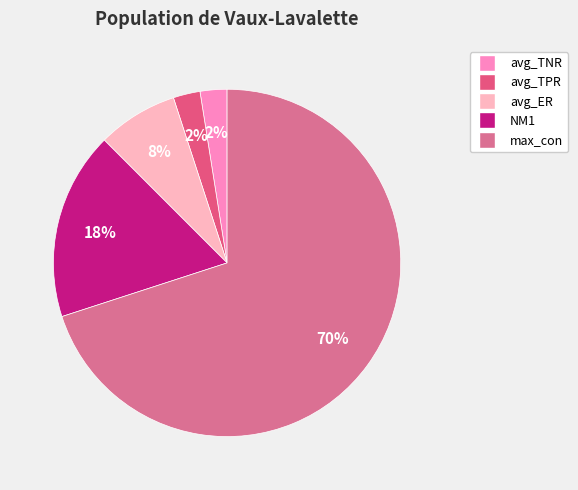

Count the number of slices in the pie.

5